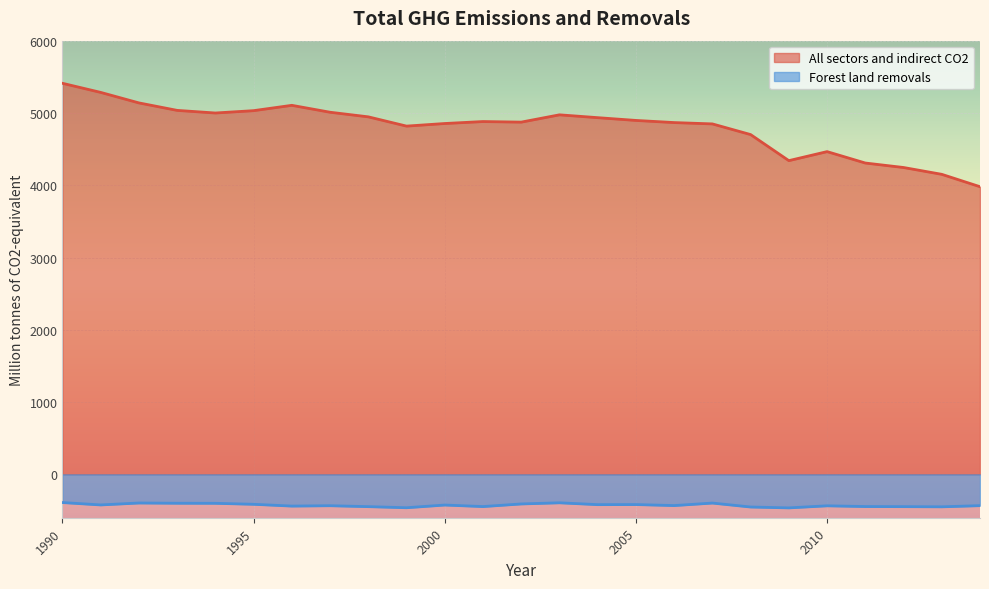

Reading right to left, what are all the values shown in this chart?

2014=3979.5	2013=4150.9	2012=4245.3	2011=4307.2	2010=4465.1	2009=4340.3	2008=4700.9	2007=4848.4	2006=4866.9	2005=4896.5	2004=4934.8	2003=4974.1	2002=4873.0	2001=4881.0	2000=4853.9	1999=4817.9	1998=4946.1	1997=5009.8	1996=5105.5	1995=5031.7	1994=4999.2	1993=5035.6	1992=5139.0	1991=5284.5	1990=5410.3